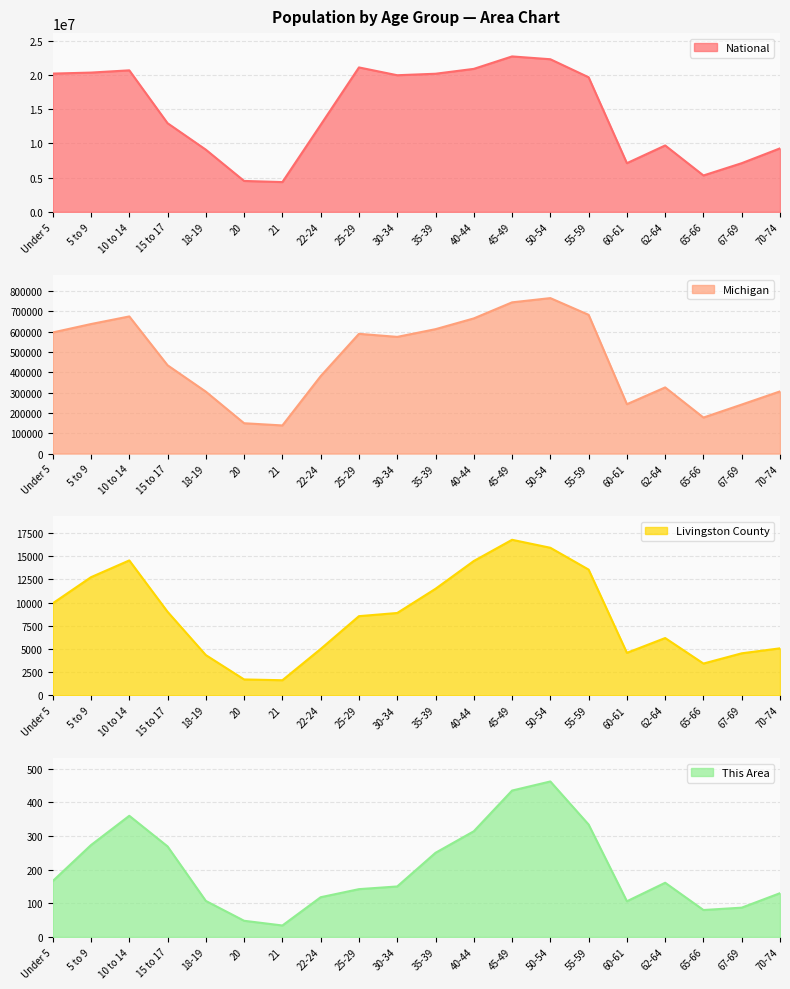

At which category does National reach its first local peak?

10 to 14